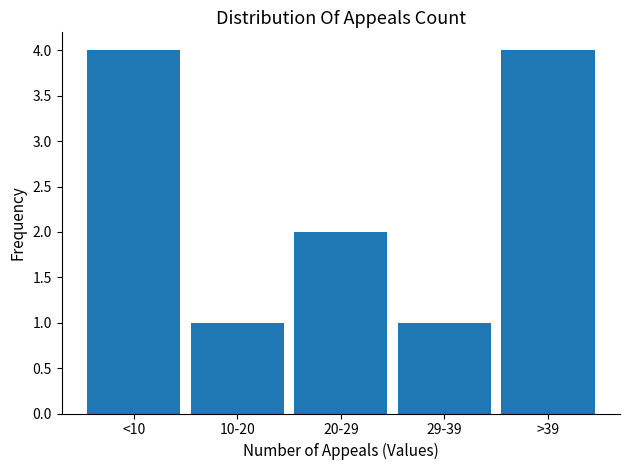

Reading left to right, what are all the values shown in this chart?

4	1	2	1	4